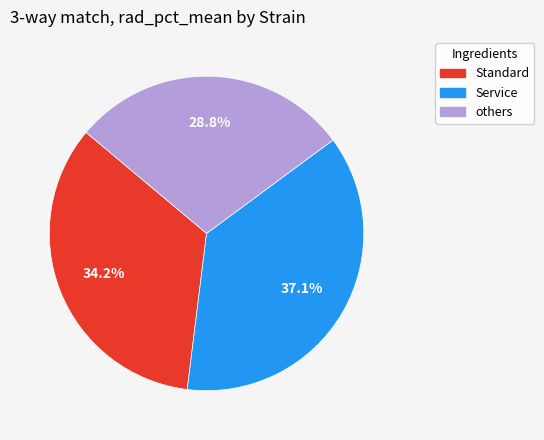

Count the number of slices in the pie.

3